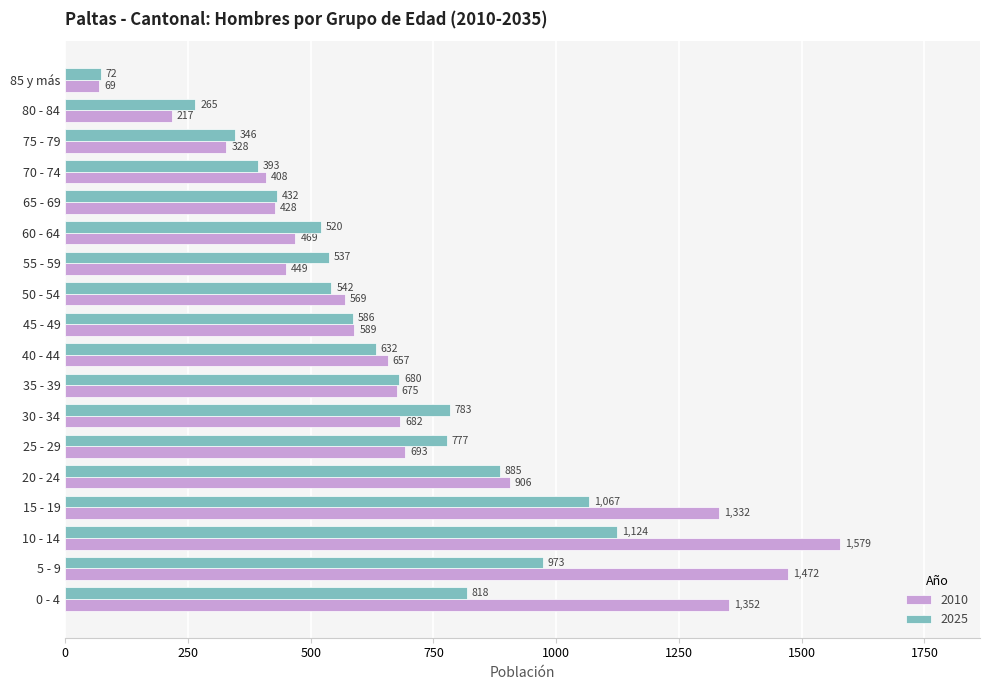

The value of 2010 at 35 - 39 is 1022. True or false?

False